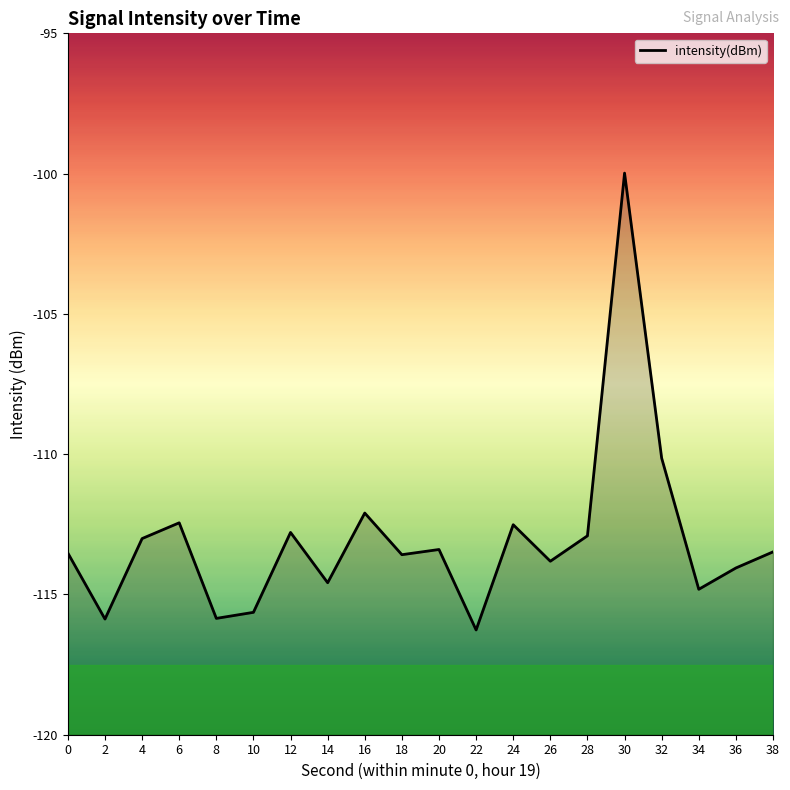

What is the value of the 15th point from the left?

-112.9